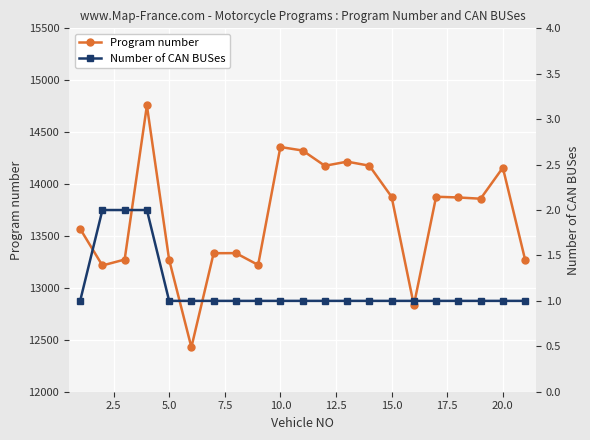

True or false: Program number has more than 0 points higher than both neighbors.

True